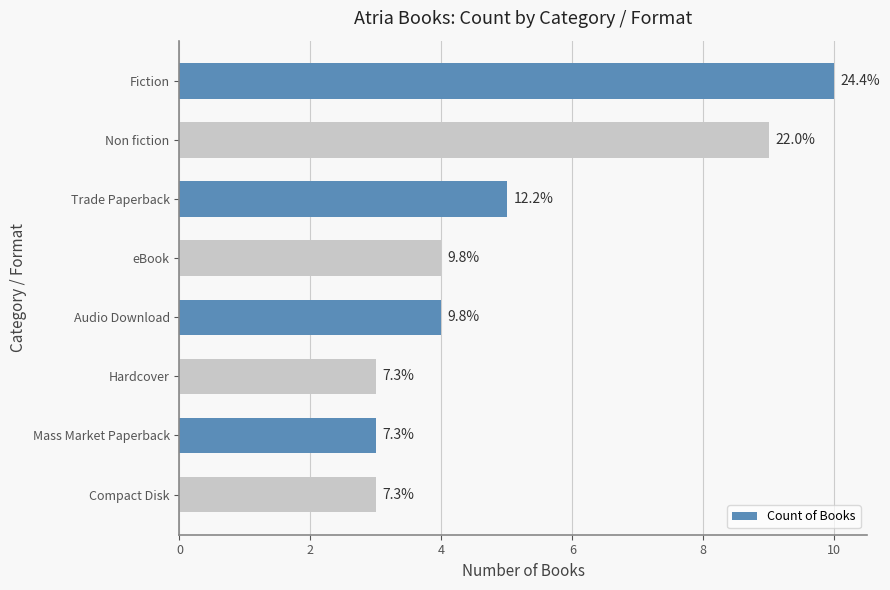

What is the maximum value shown in the chart?

10